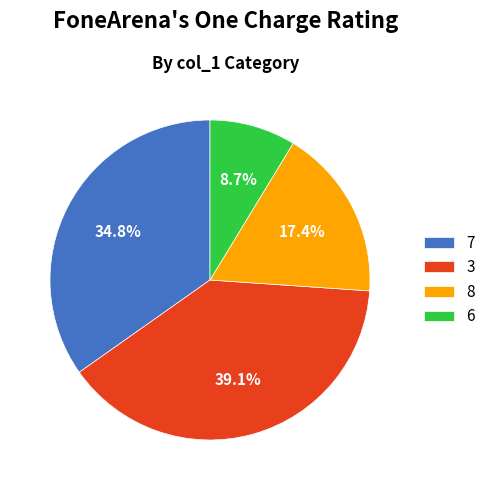

Combined, do 8 and 7 account for over 50%?

Yes